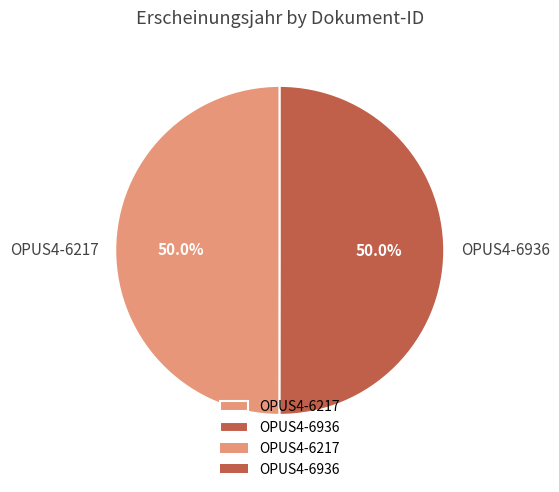

Count the number of slices in the pie.

2